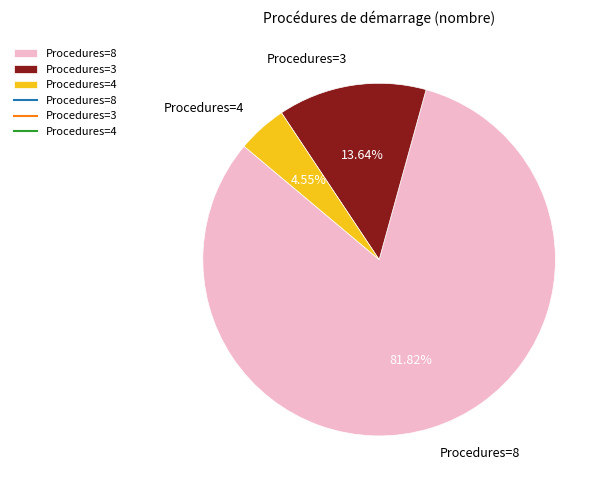

Approximately how many times larger is the value at Procedures=3 compared to Procedures=4?

3.0